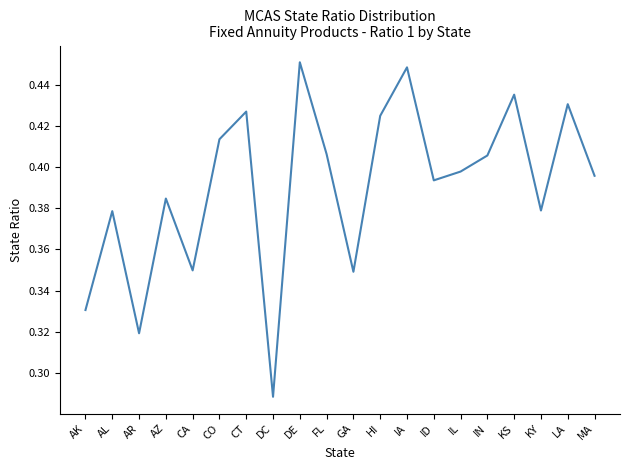

Where is the data nearest to the value 0?

DC